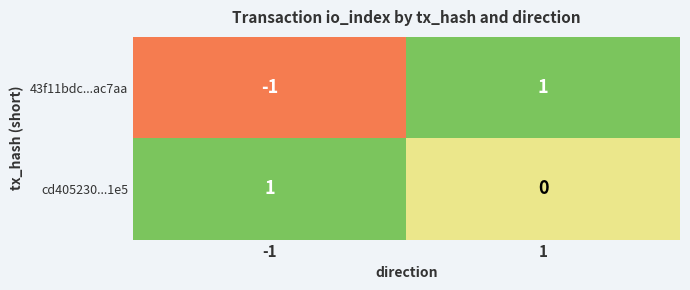

The value of cd405230...1e5 at 1 is -1. True or false?

False